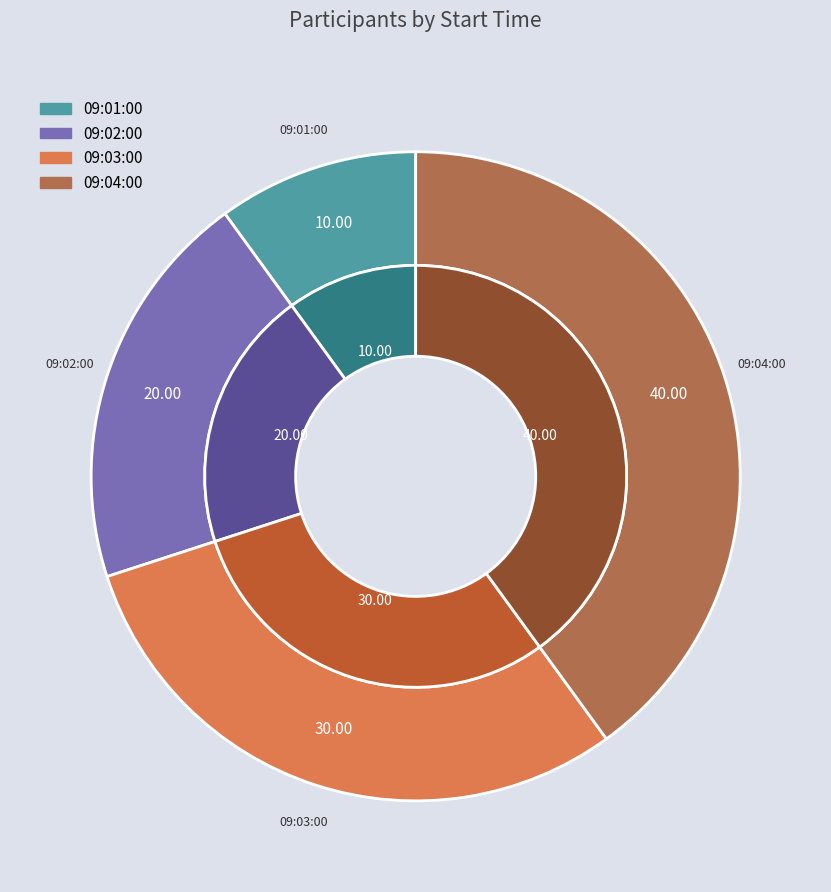

Rank the categories by value from highest to lowest.

09:04:00, 09:03:00, 09:02:00, 09:01:00